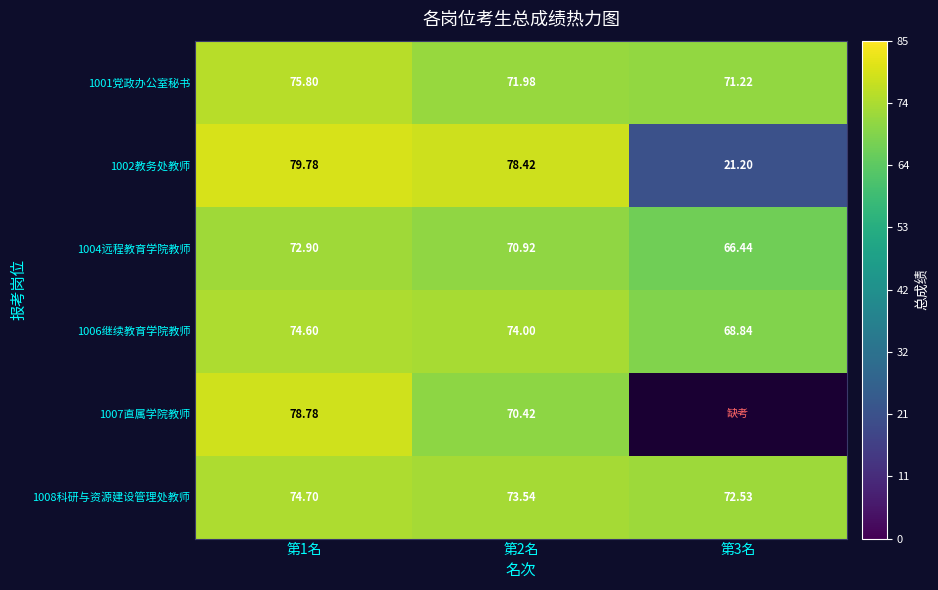

Is the value of 1001党政办公室秘书 at 第2名 greater than the value of 1002教务处教师 at 第3名?

Yes